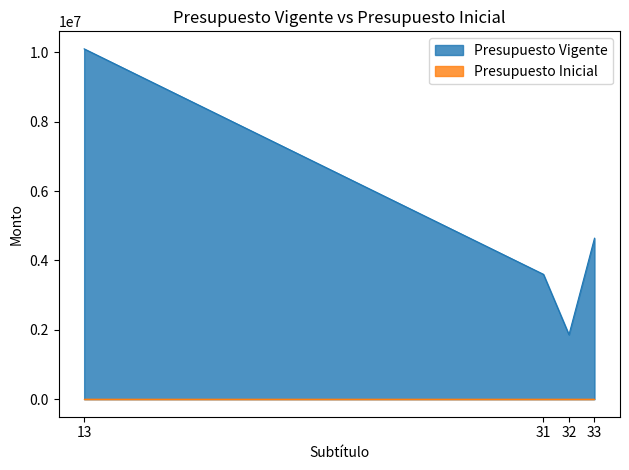

Which series has the largest total across all categories?

Presupuesto Vigente